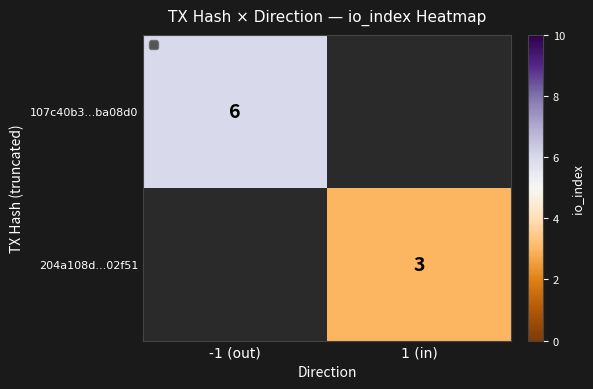

Is it true that 204a108d...02f51 equals 4 at 1 (in)?

False